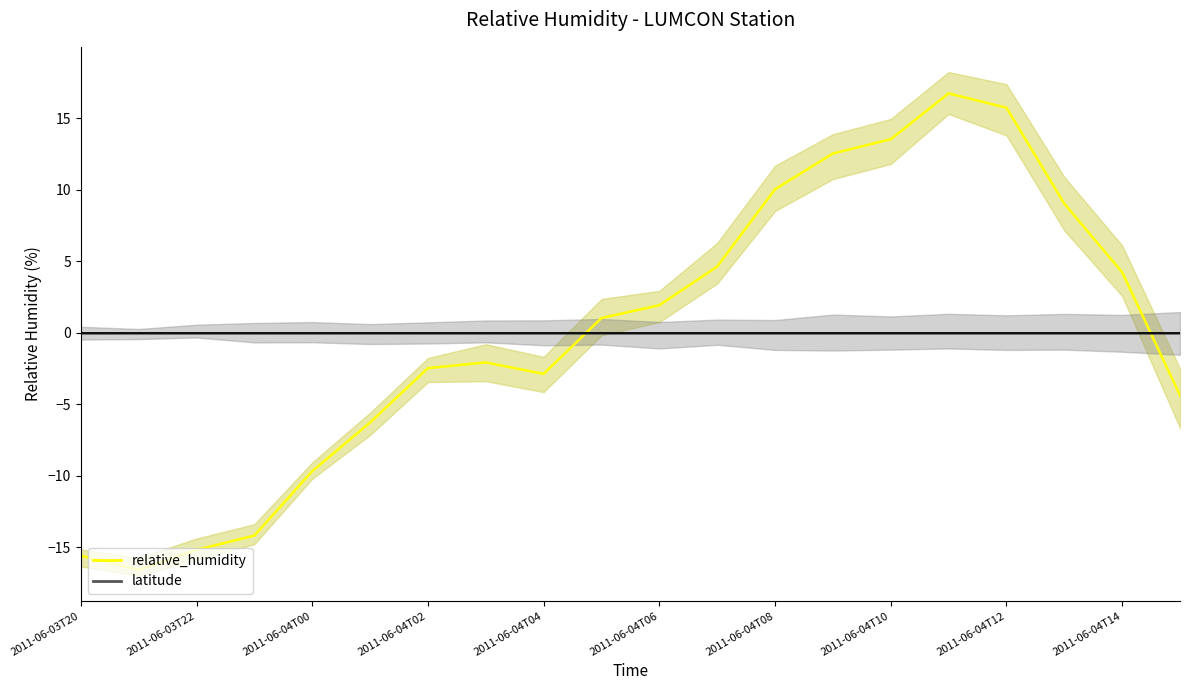

What is the difference between the maximum and minimum values in the relative_humidity series?

33.3